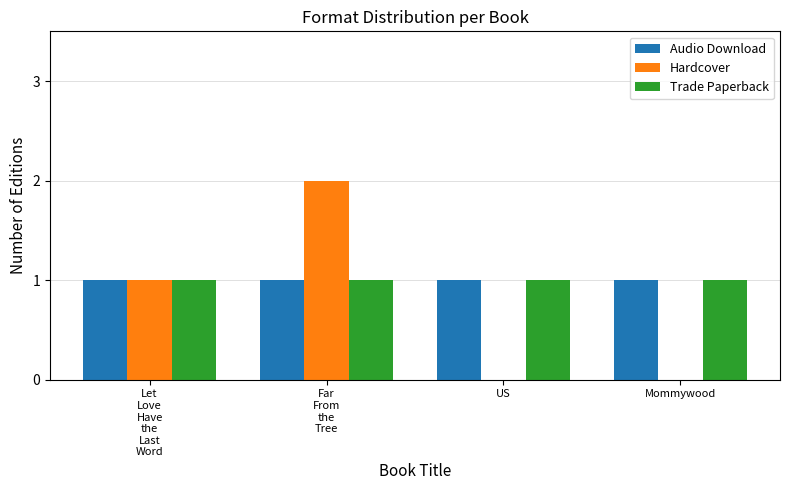

Reading left to right, what are all the values shown in this chart?

Audio Download: 1	1	1	1
Hardcover: 1	2	0	0
Trade Paperback: 1	1	1	1